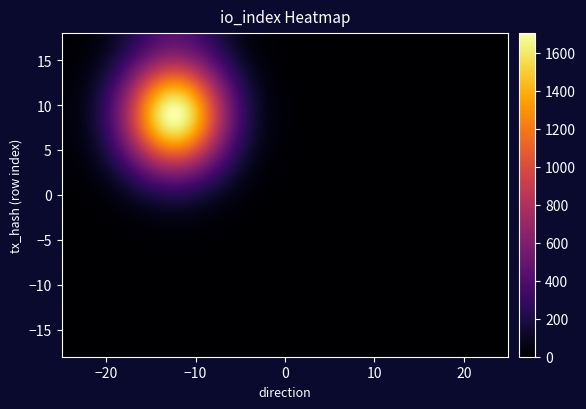

What is the minimum value for 46bc4bdbcdffc8df08175265100253cccca7eb7?

1